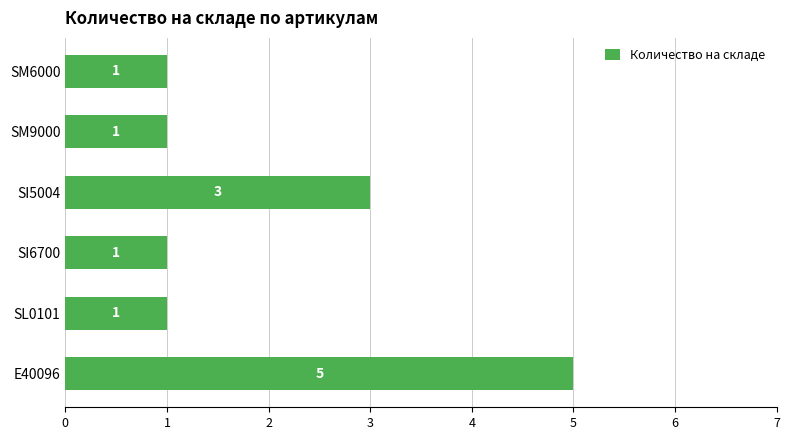

What is the ratio of the value at SI6700 to the value at SM9000?

1.0